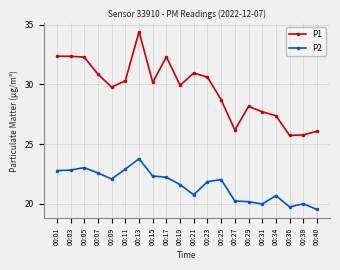

True or false: P1 and P2 cross at least once.

False